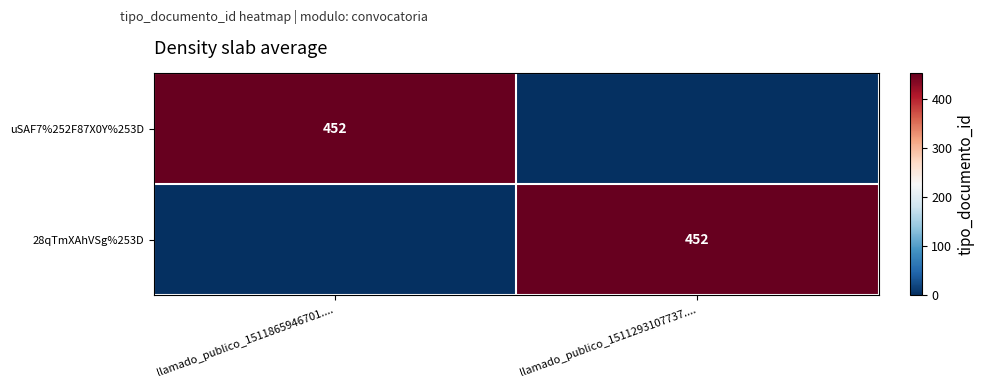

The value of uSAF7%252F87X0Y%253D at llamado_publico_1511865946701.... is 452. True or false?

True